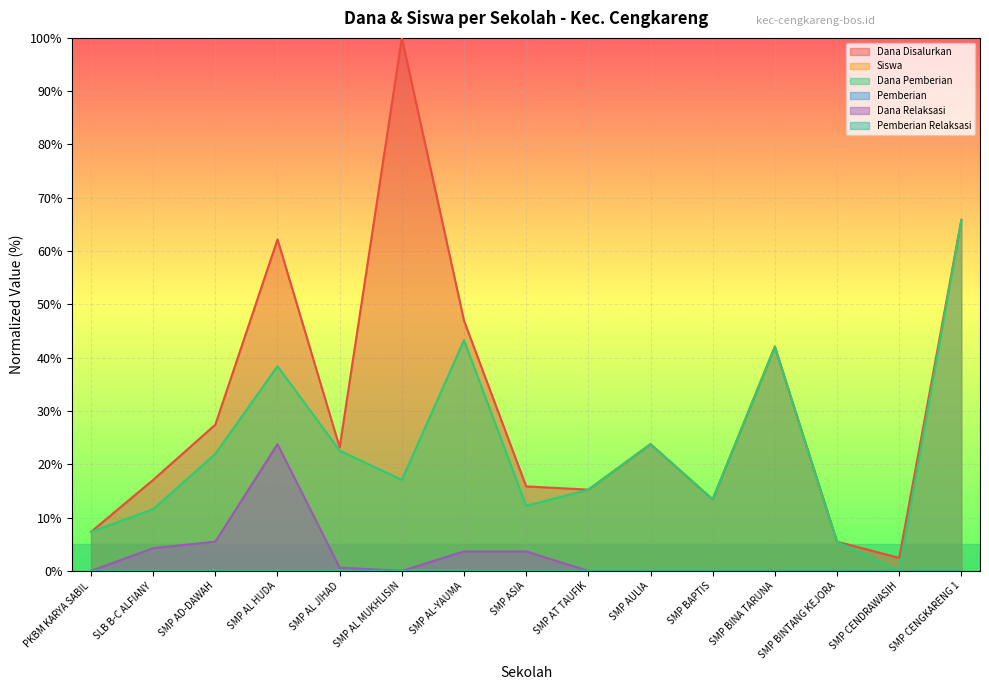

How many interior local valleys does the Pemberian Relaksasi series have?

1